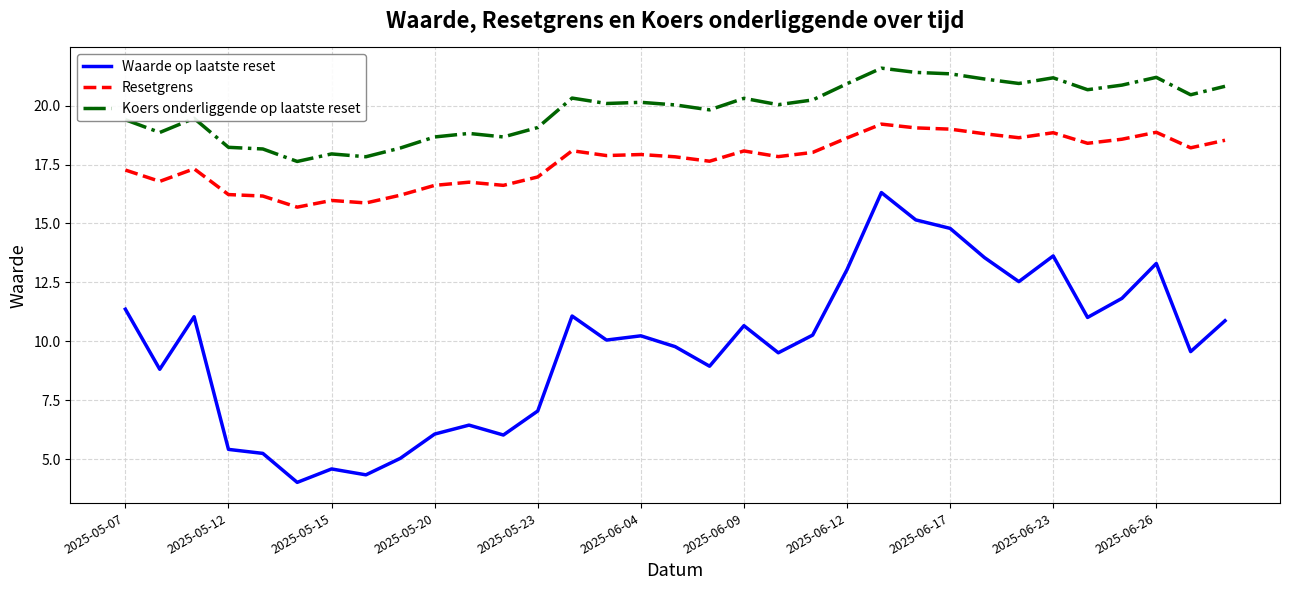

True or false: Koers onderliggende op laatste reset and Resetgrens intersect in this chart.

False